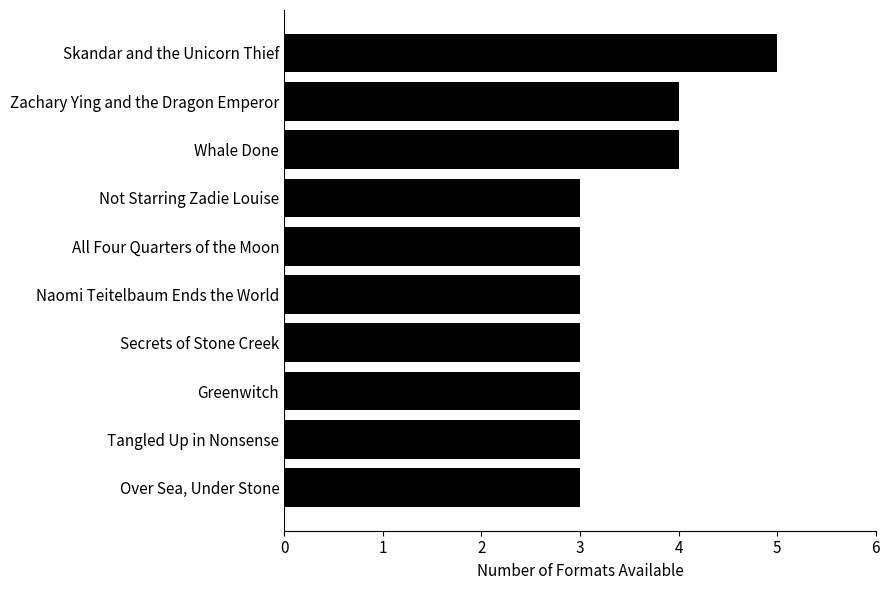

How many values are between 3 and 4?

9